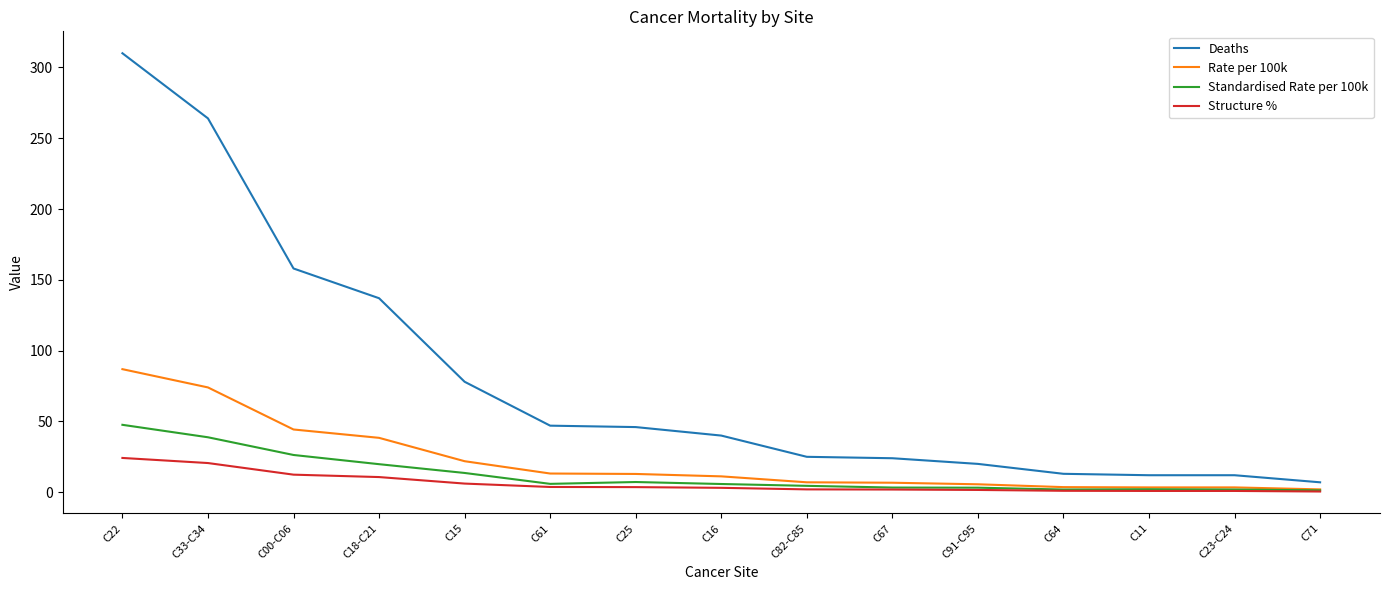

What is the difference between the maximum and minimum values in the Deaths series?

303.0